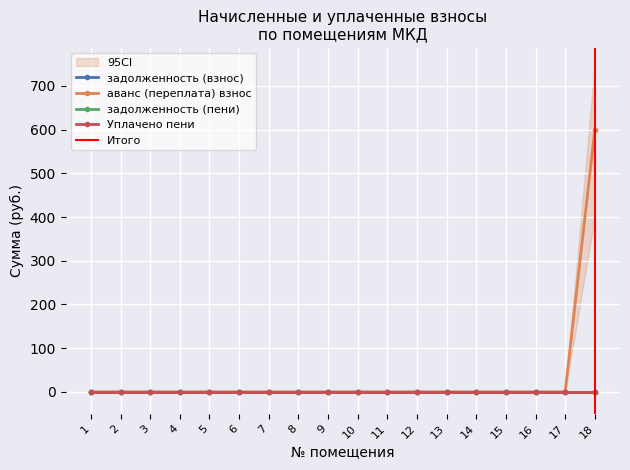

True or false: Уплачено пени and задолженность (взнос) intersect in this chart.

False